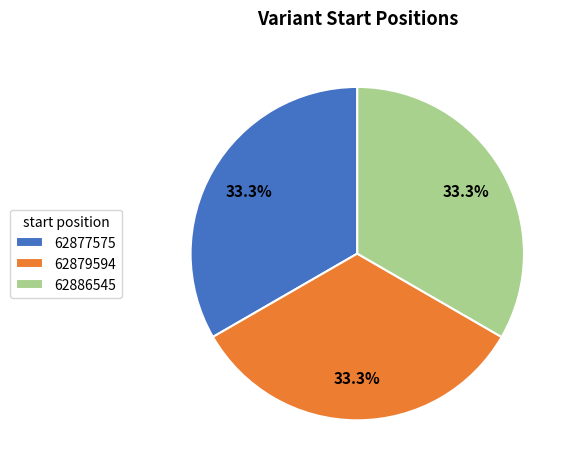

Is there any slice that represents more than half of the pie?

No